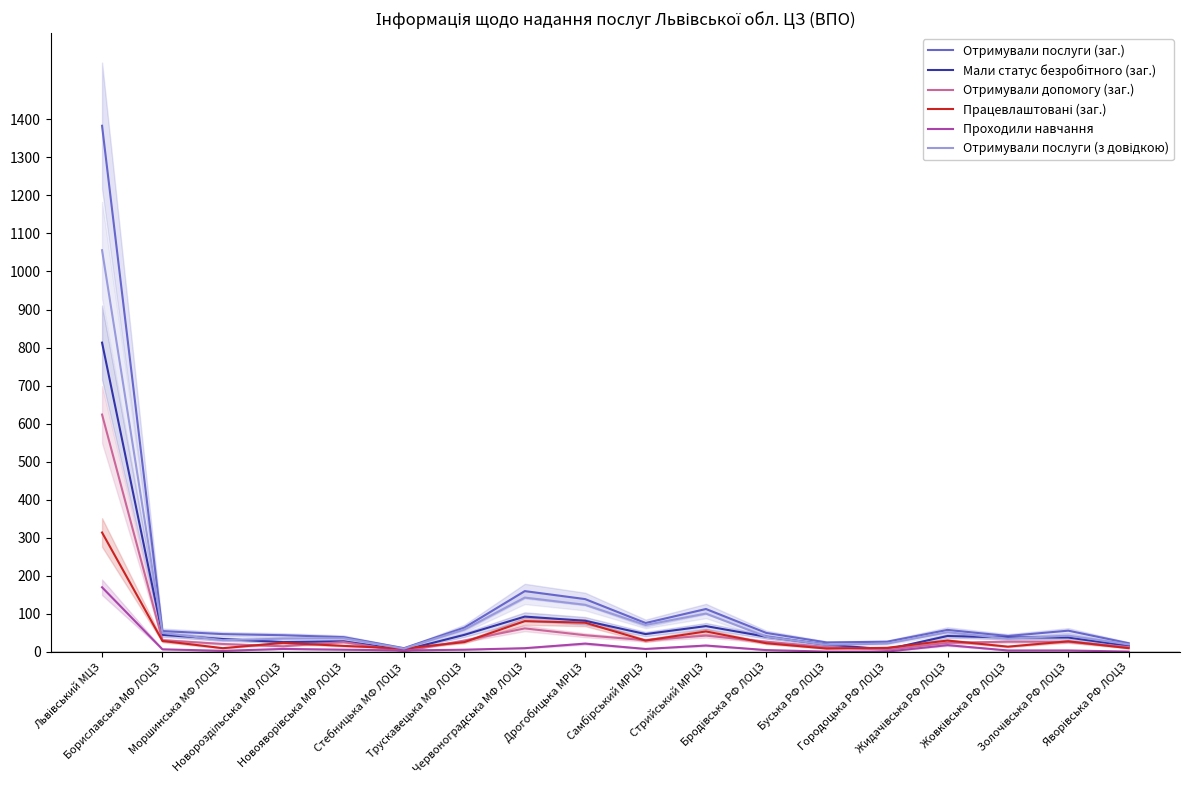

What is the difference between the maximum and second lowest values in the Працевлаштовані (заг.) series?

305